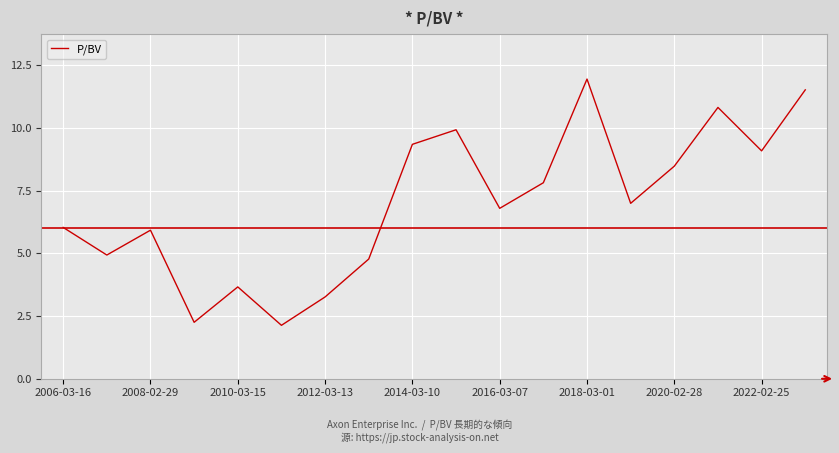

What is the difference between the maximum and minimum values?

9.8